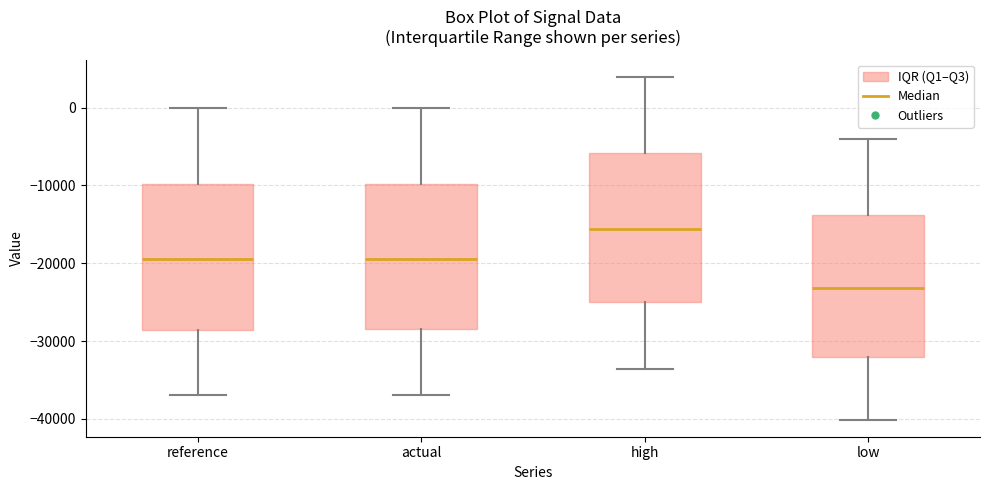

Where is the lower edge of the box for high on the y-axis? The values are not printed on the chart, so give them approximately, as read against the axis.

-25000